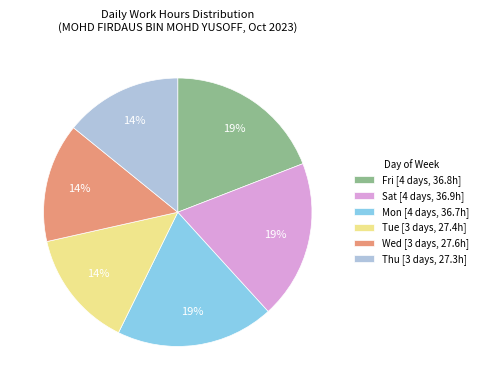

Do Wed [3 days, 27.6h] and Tue [3 days, 27.4h] together represent more than half of the pie?

No